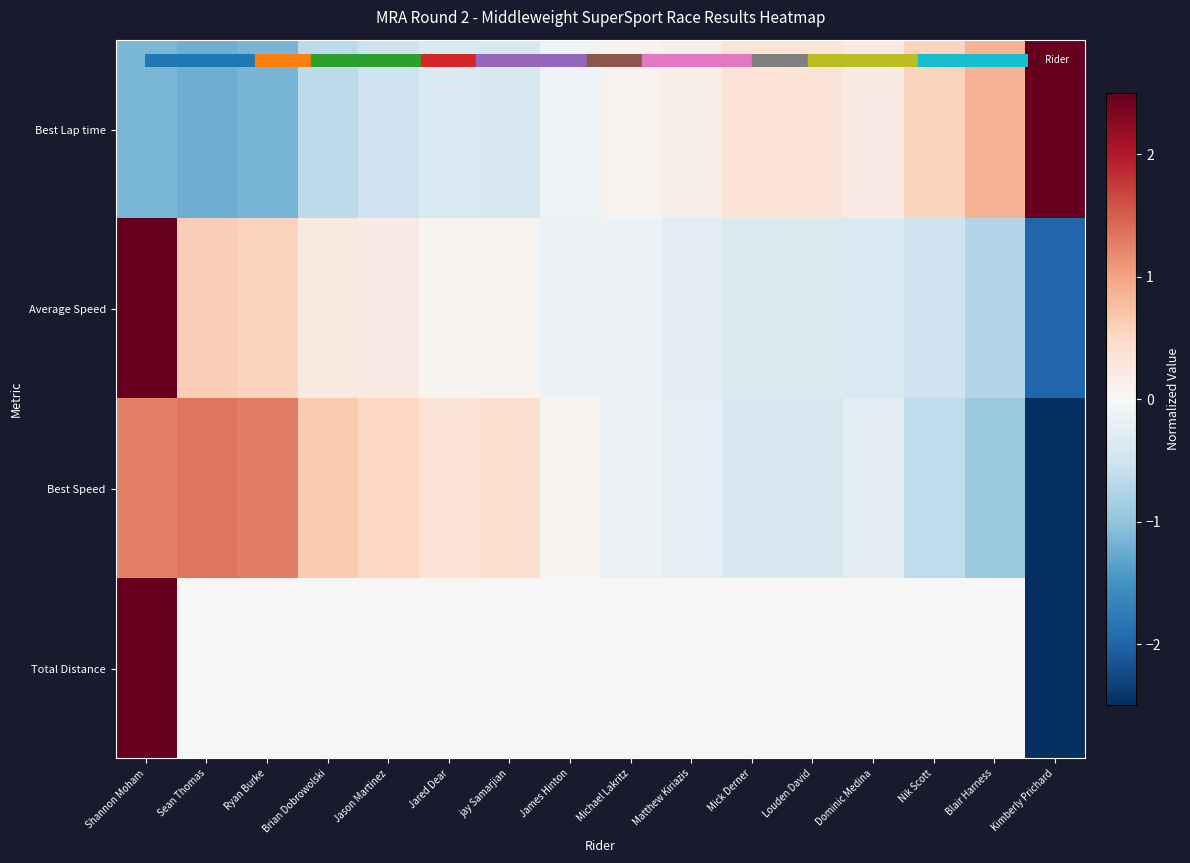

Between Jared Dear and Sean Thomas, which is larger?

Jared Dear